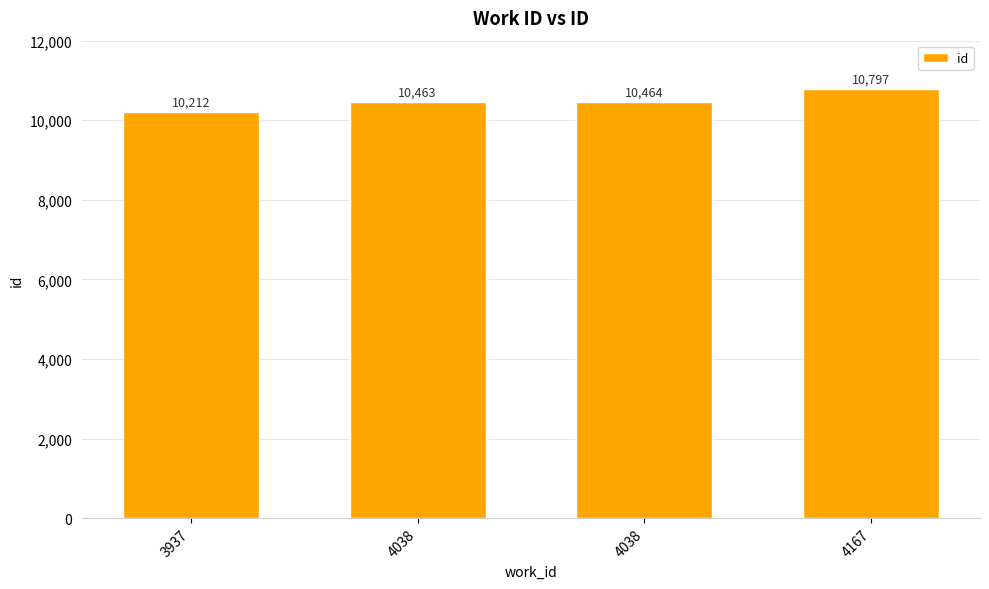

Which has a higher value, 4038 or 3937?

4038